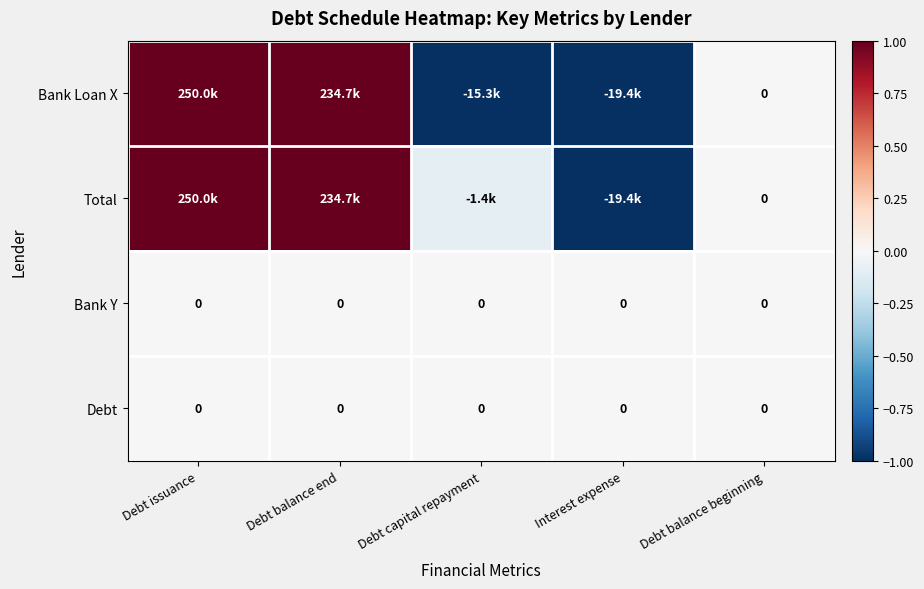

List the labels in order of Bank Y value, smallest first.

Debt issuance, Debt balance end, Debt capital repayment, Interest expense, Debt balance beginning